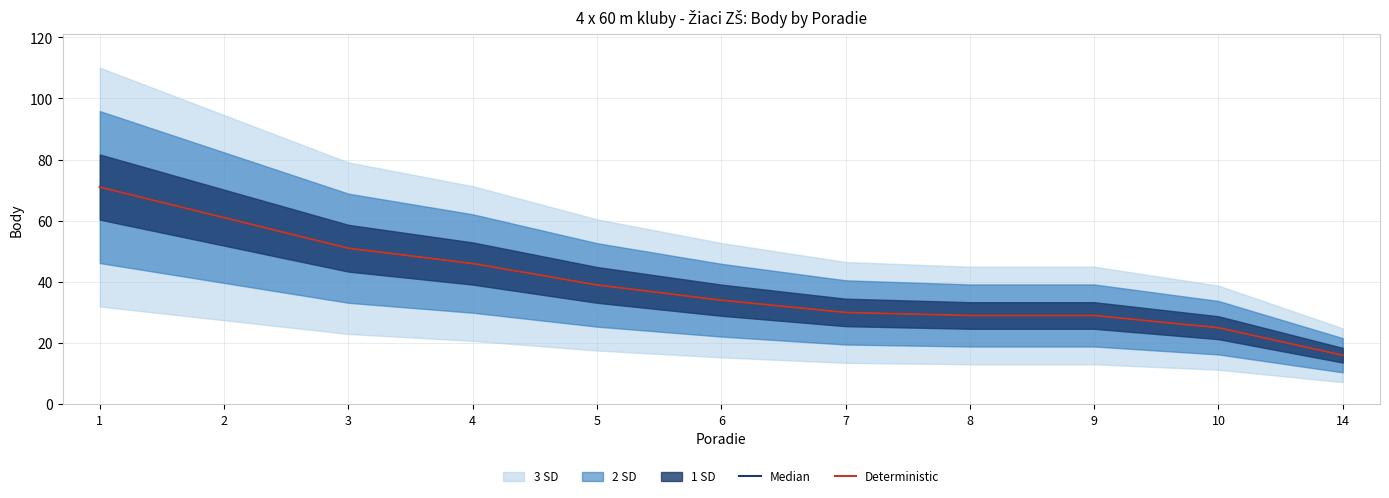

At which label is Median closest to 43?

4